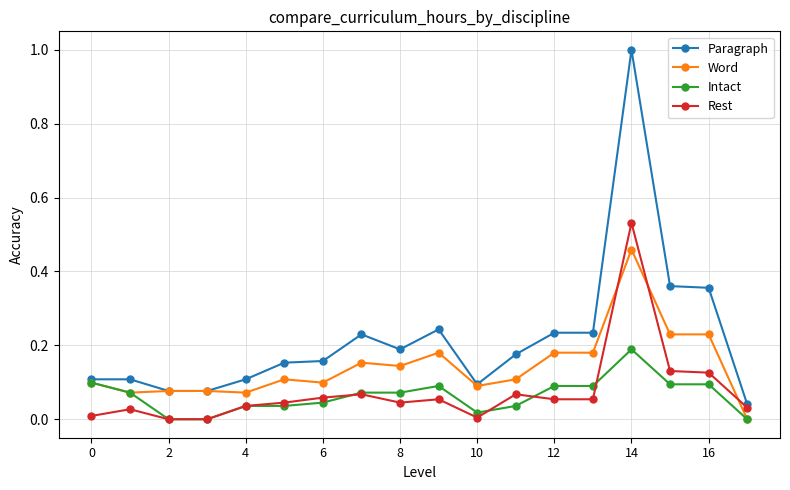

What are all the series names shown in the legend?

Paragraph, Word, Intact, Rest